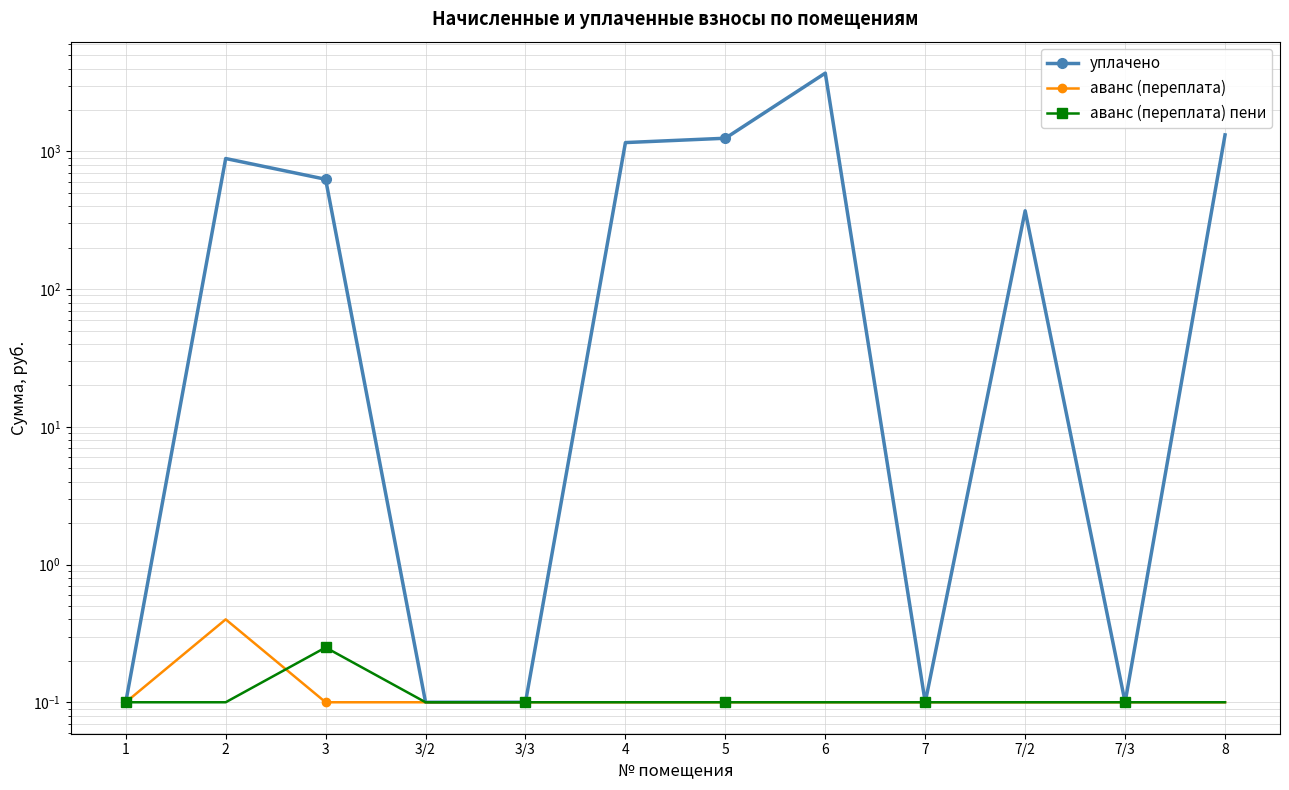

What position from the left is 5?

7